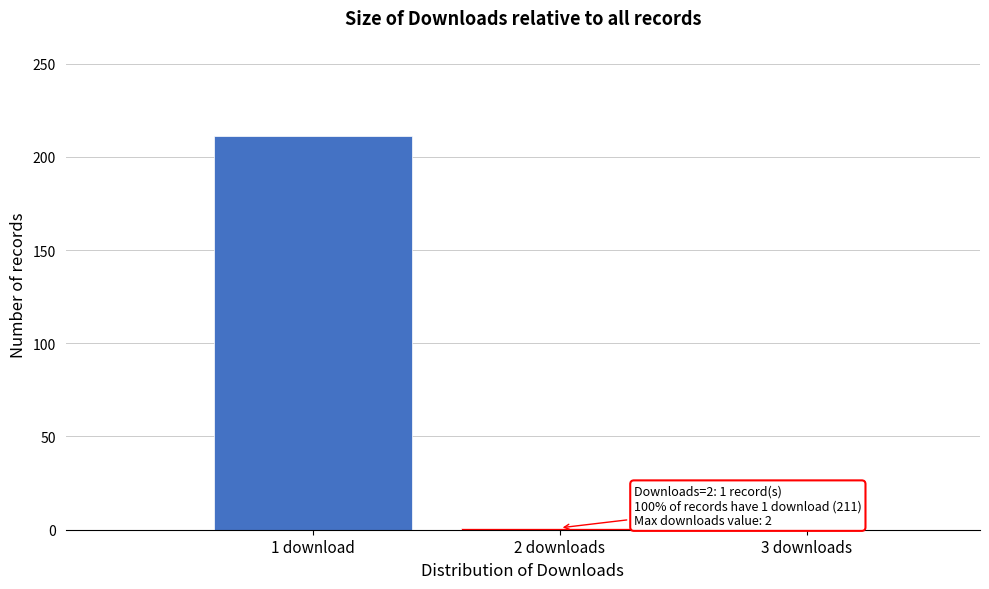

What is the greatest value displayed?

211